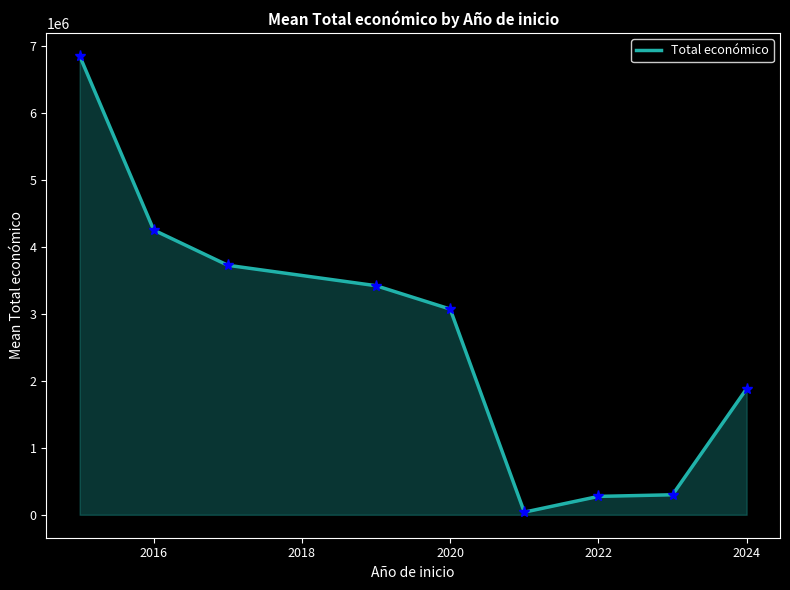

What is the greatest value displayed?

6850000.0